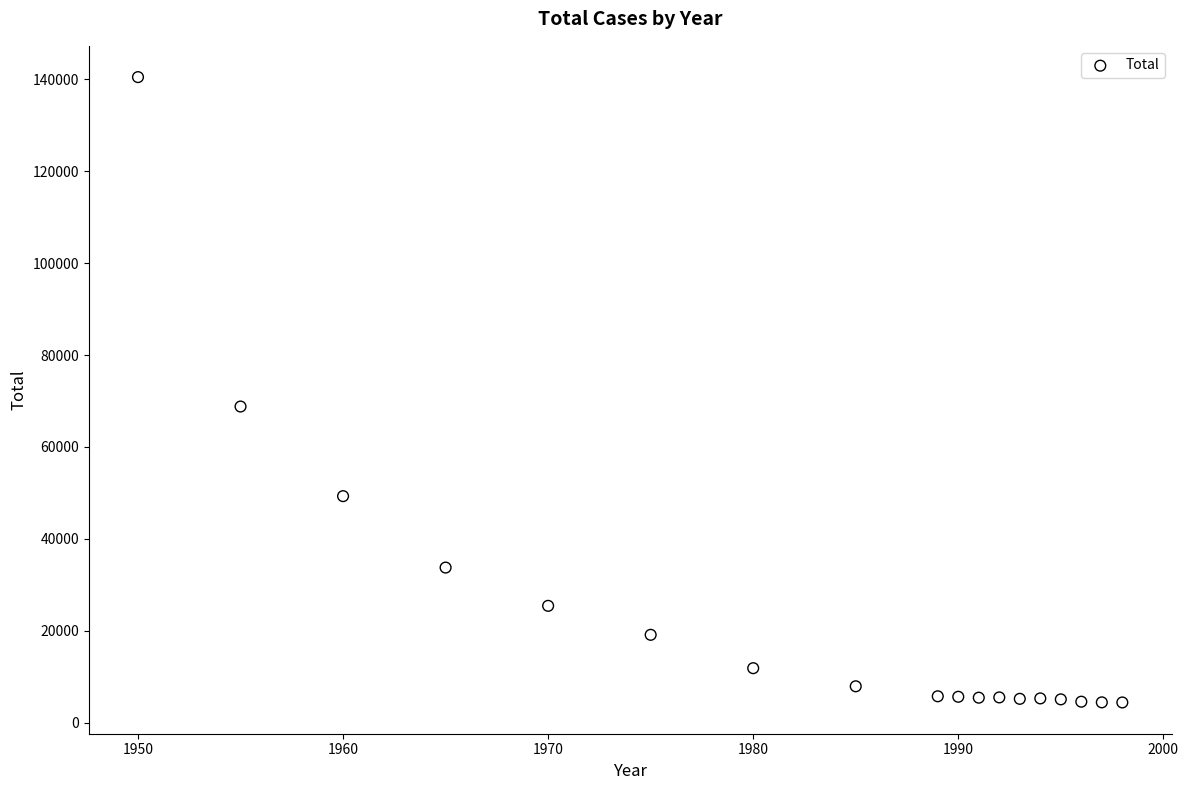

What Y value in the scatter plot is closest to 72447?

68801